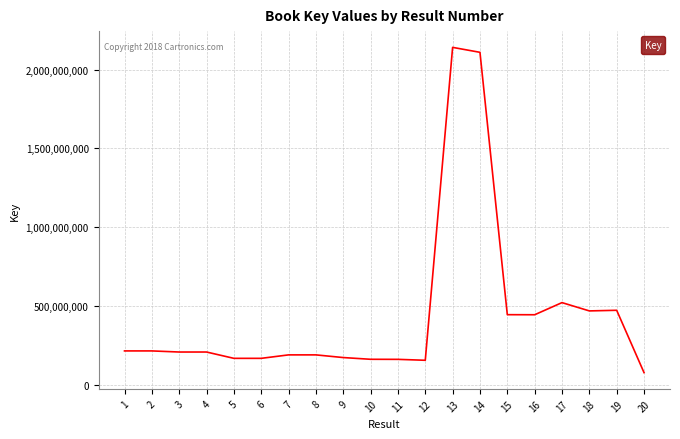

What is the minimum value shown in the chart?

79472145